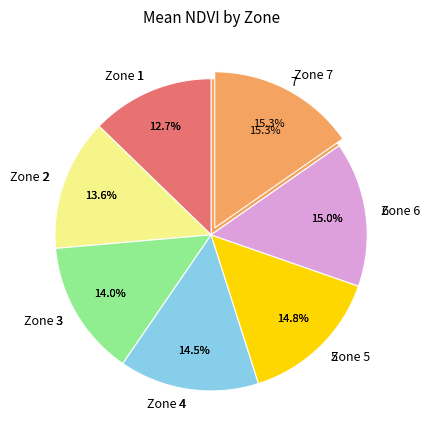

To the nearest percent, what percentage of the pie is 6?

15%